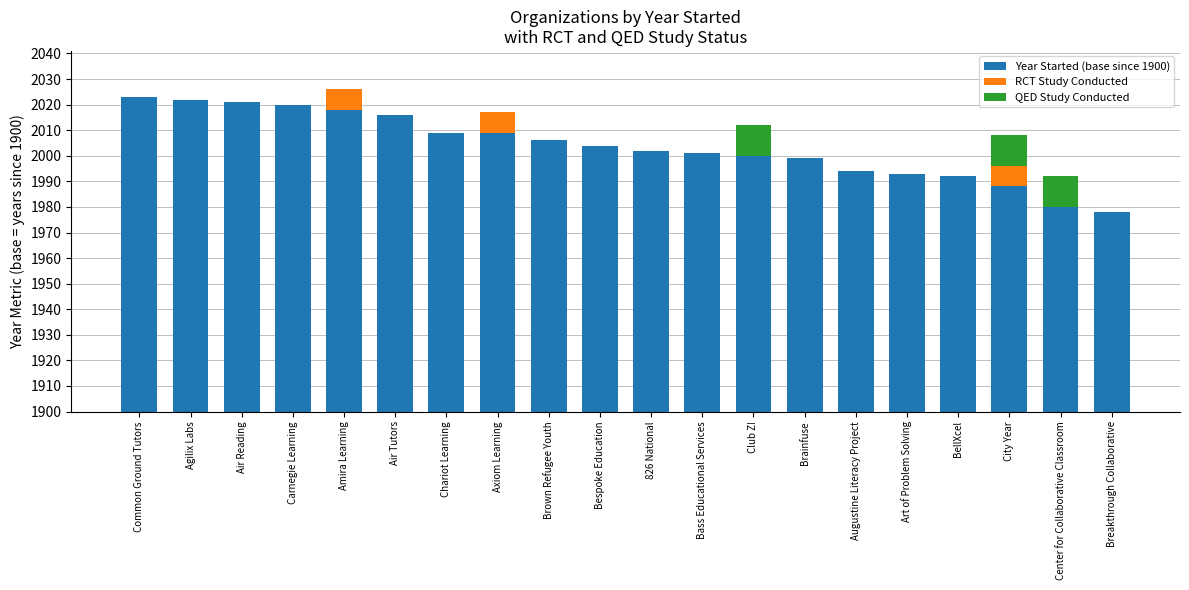

What is the difference between the Year Started (base since 1900) values at Center for Collaborative Classroom and Agilix Labs?

42